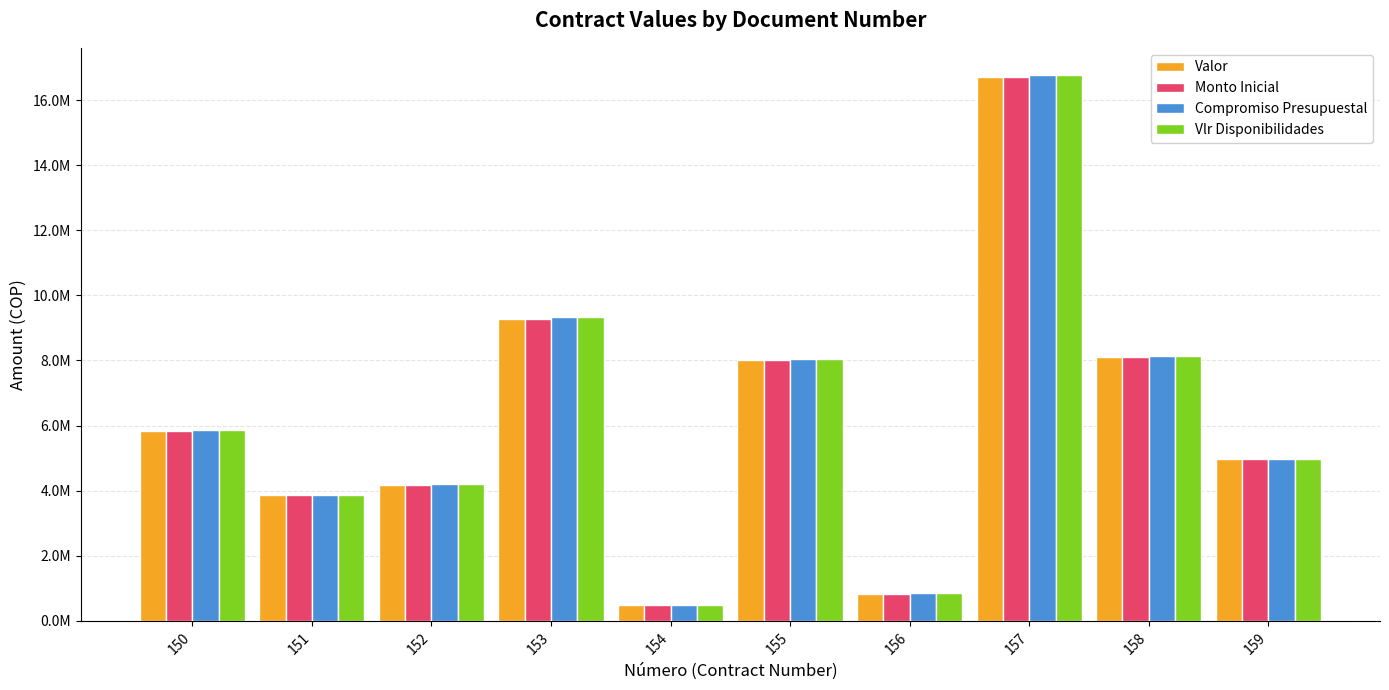

The value of Vlr Disponibilidades at 156 is 843360. True or false?

True